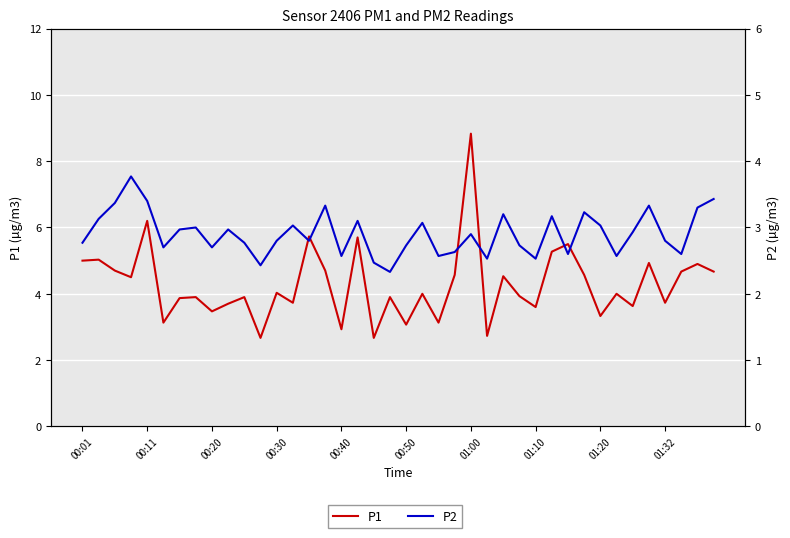

How many categories are shown in the chart?

40